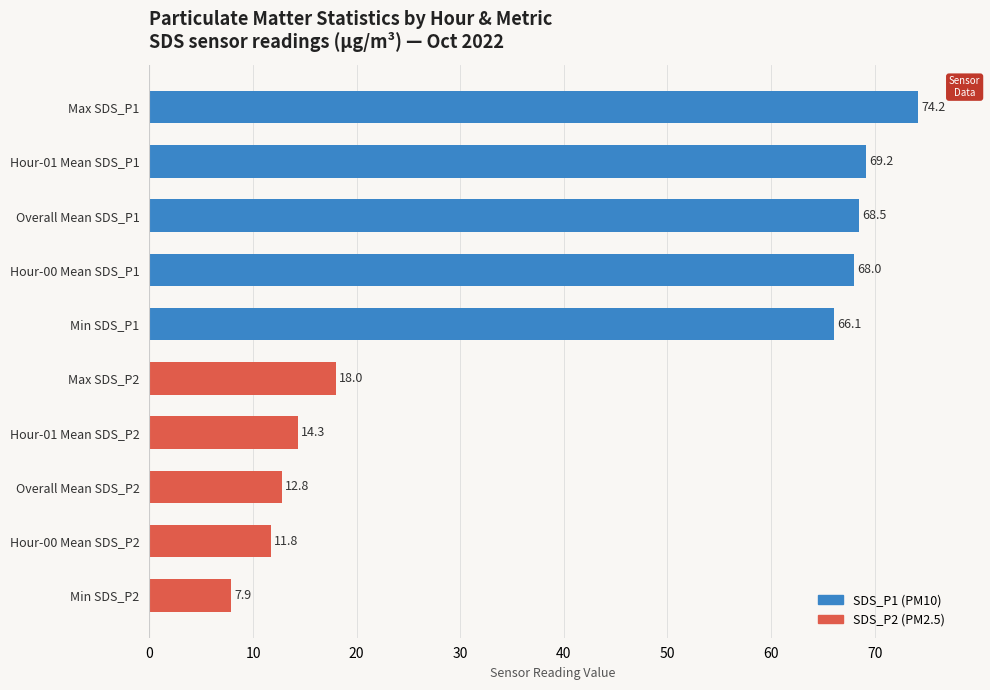

Are the bars grouped side by side (vs. stacked)?

No